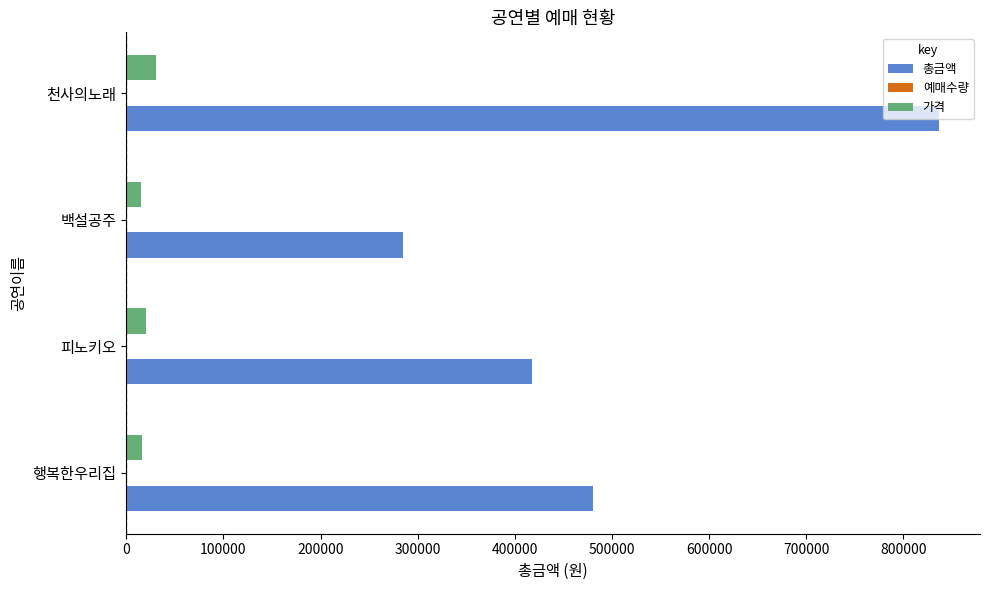

At which category is the sum across all series the highest?

천사의노래